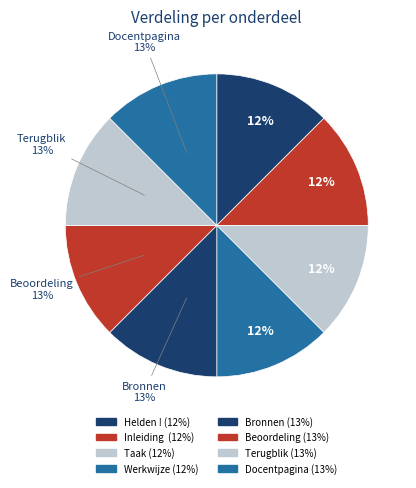

Rank the categories by value from highest to lowest.

Docentpagina, Terugblik, Beoordeling, Bronnen, Werkwijze, Taak, Inleiding , Helden !